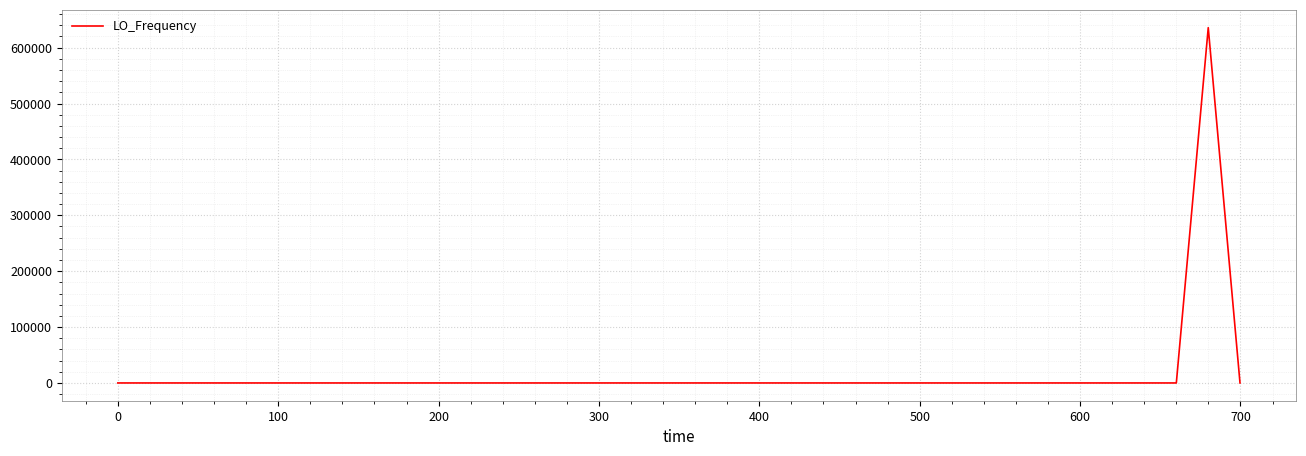

What is the maximum value shown in the chart?

635704.3